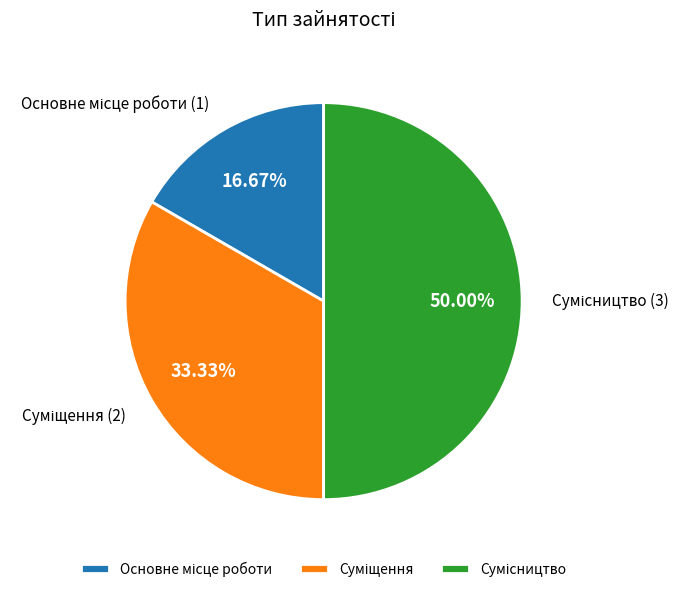

How many segments does this pie chart have?

3